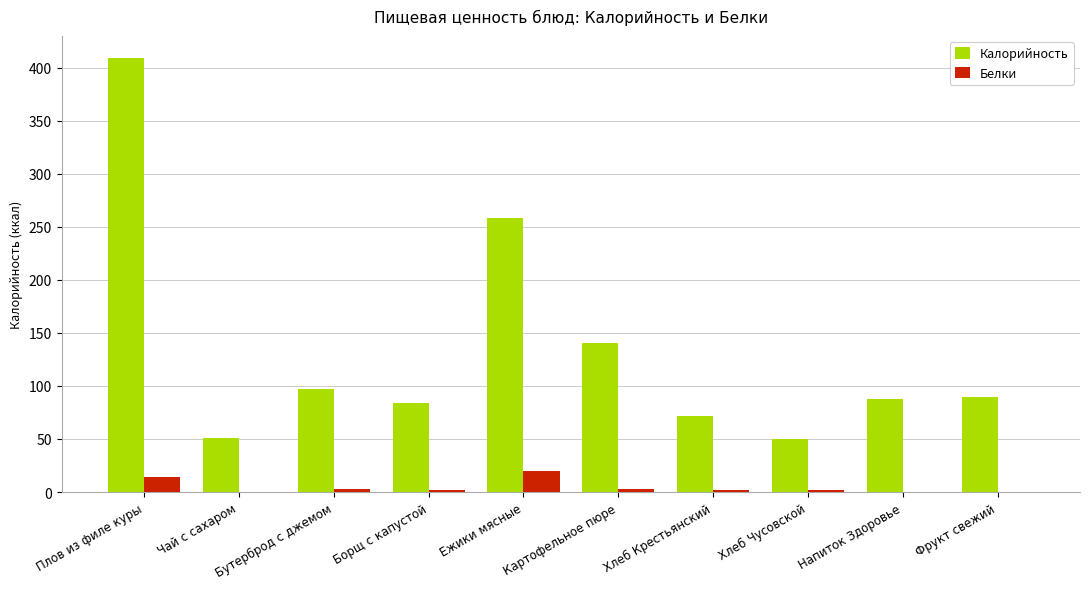

What is the spread (max minus min) of values at Плов из филе куры?

394.9